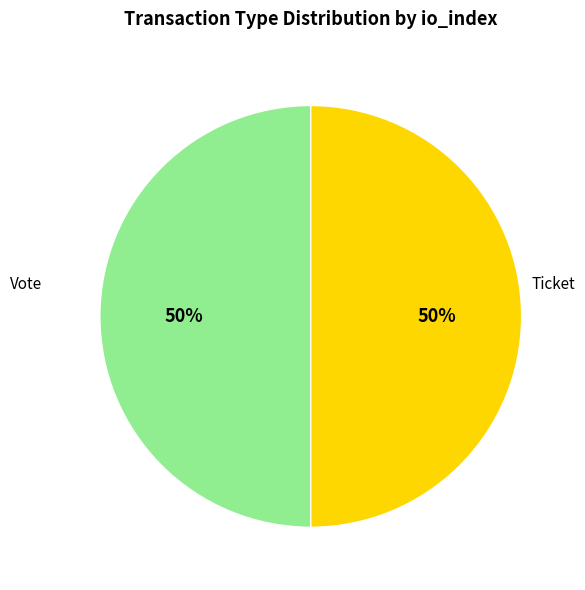

To the nearest percent, what is the average slice percentage?

50%